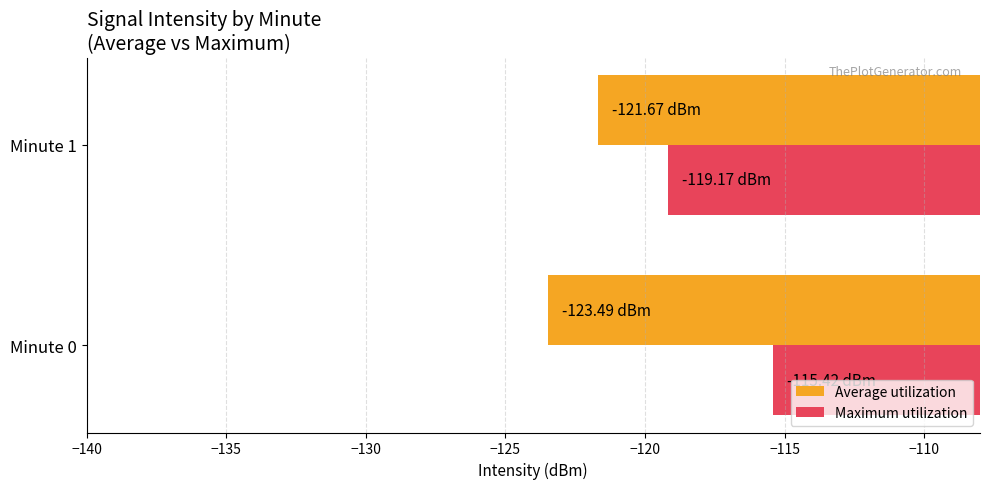

What is the total value across all series at Minute 1?

-240.8